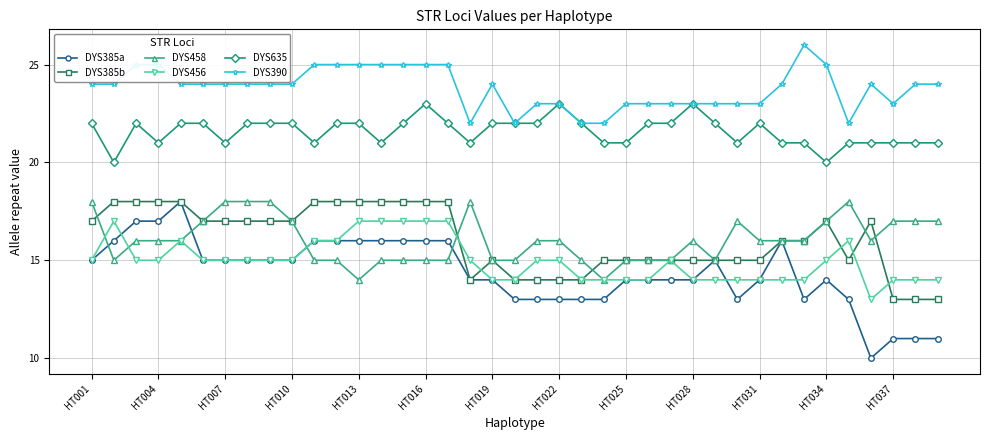

True or false: DYS390 and DYS456 intersect in this chart.

False